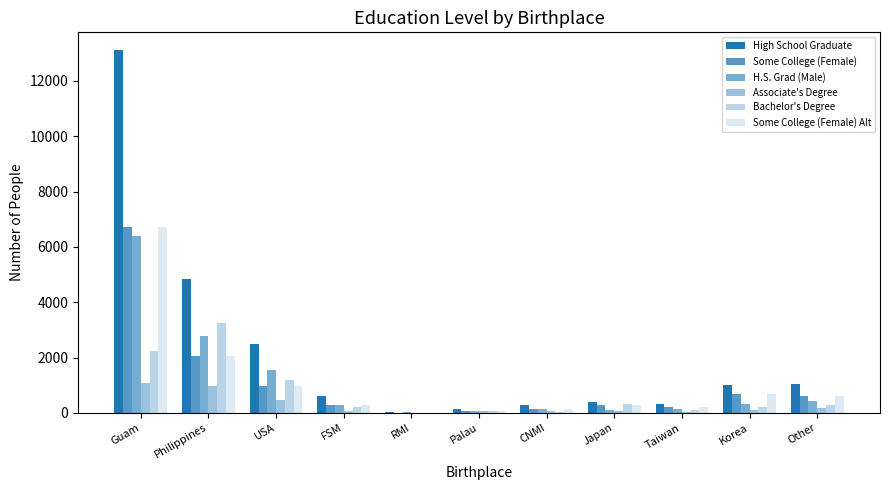

How many categories are shown in the chart?

11